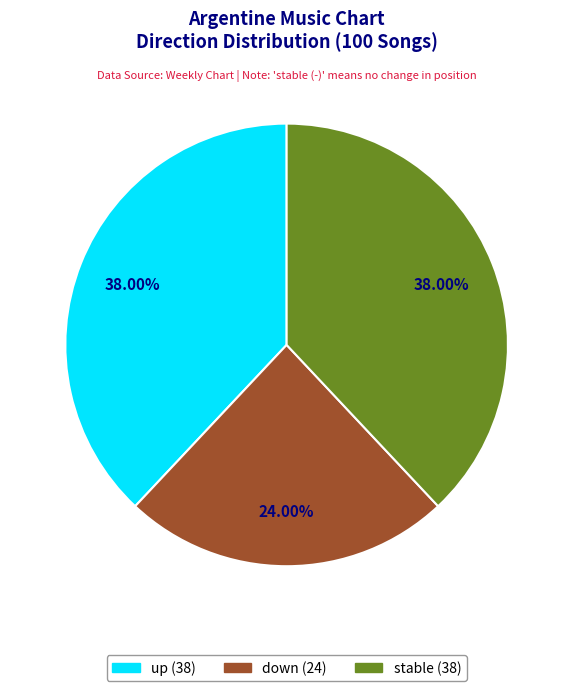

Is the sum of up (38) and stable (38) greater than half?

Yes